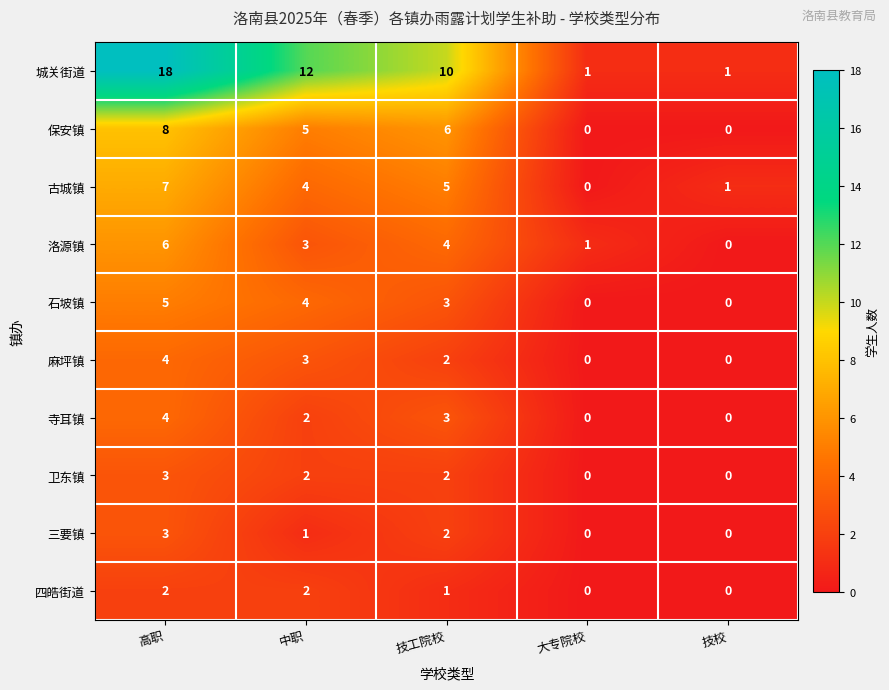

The value of 三要镇 at 技校 is 1. True or false?

False